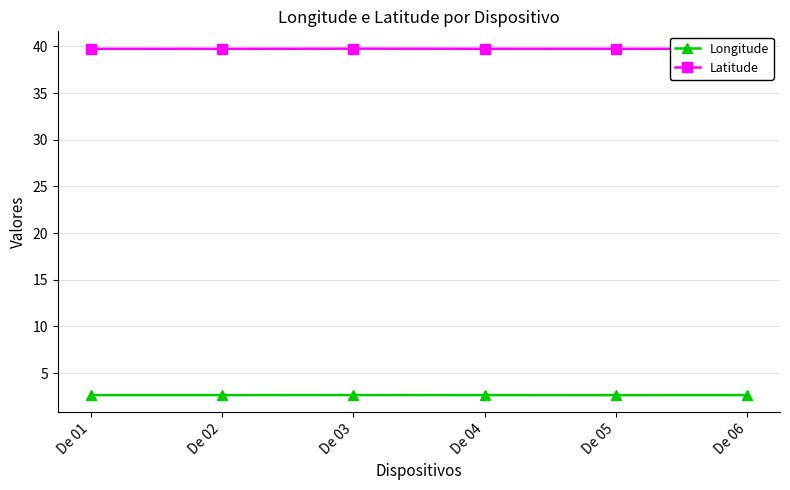

True or false: Longitude and Latitude cross at least once.

False